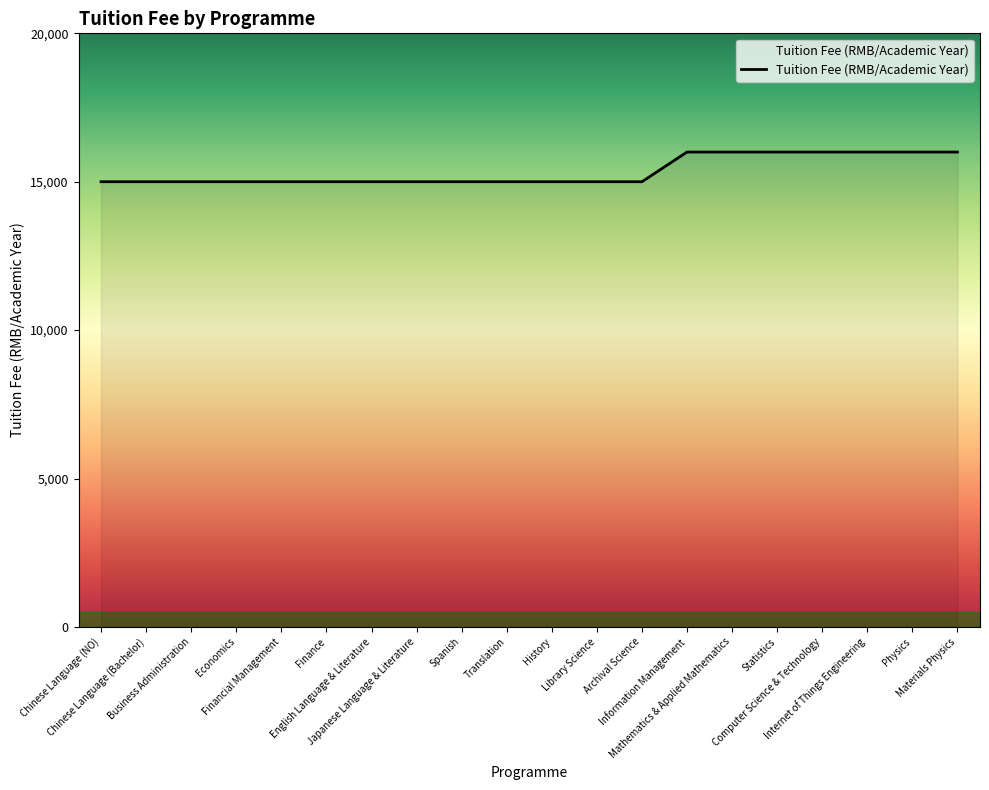

The chart shows a value of 15000 at Chinese Language (NO). True or false?

True